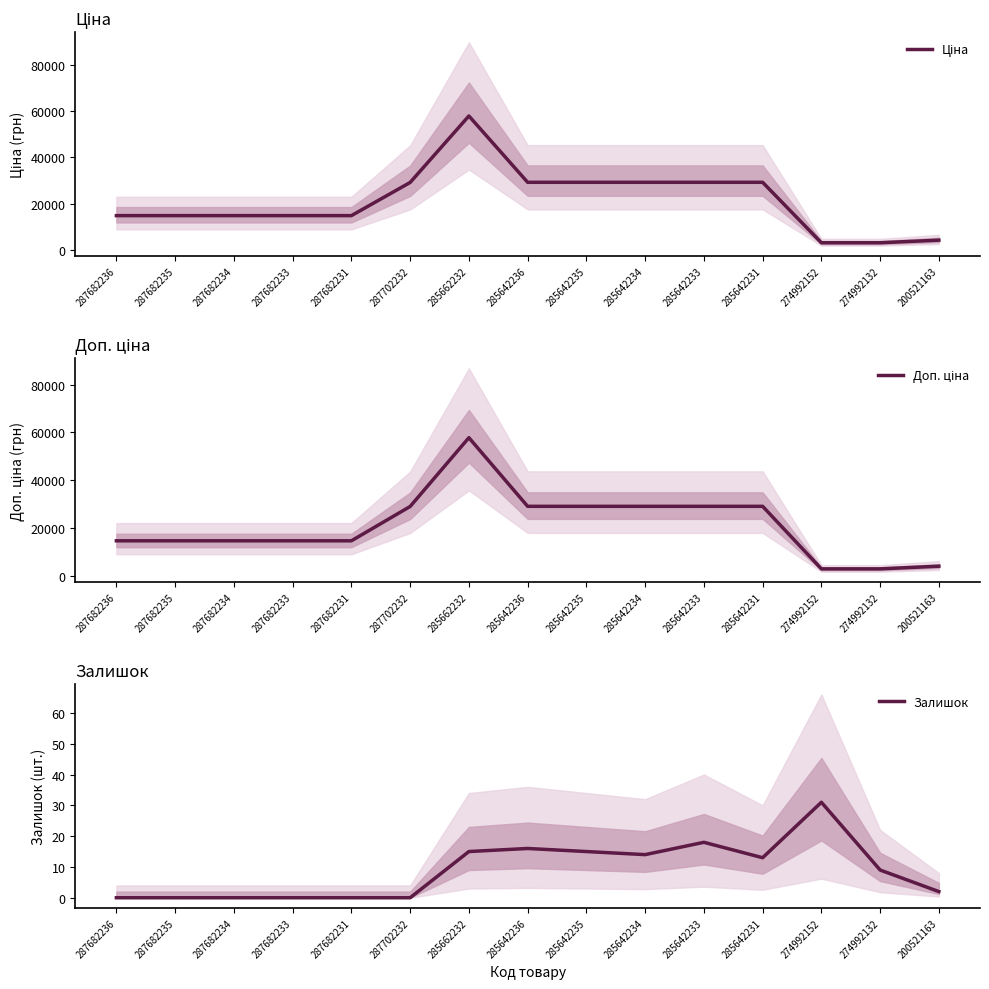

Which category has the highest value in the Доп. ціна series?

285662232